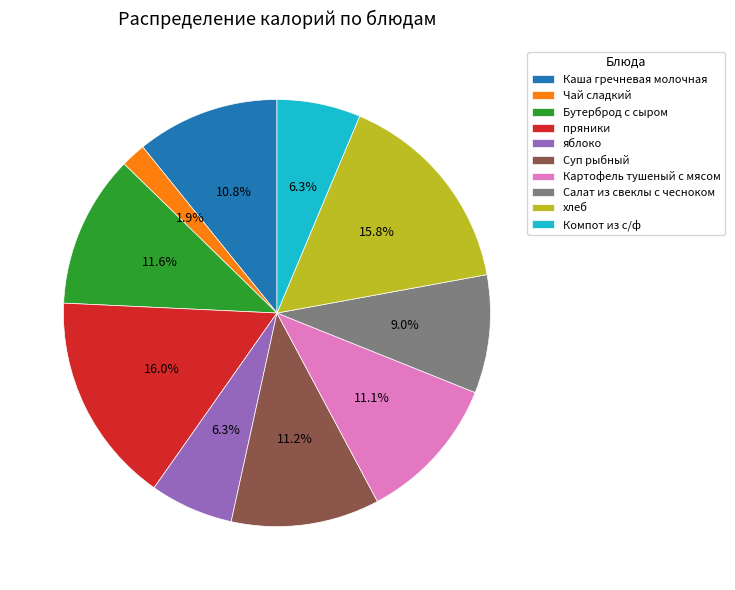

The Салат из свеклы с чесноком slice represents 1% of the pie. True or false?

False